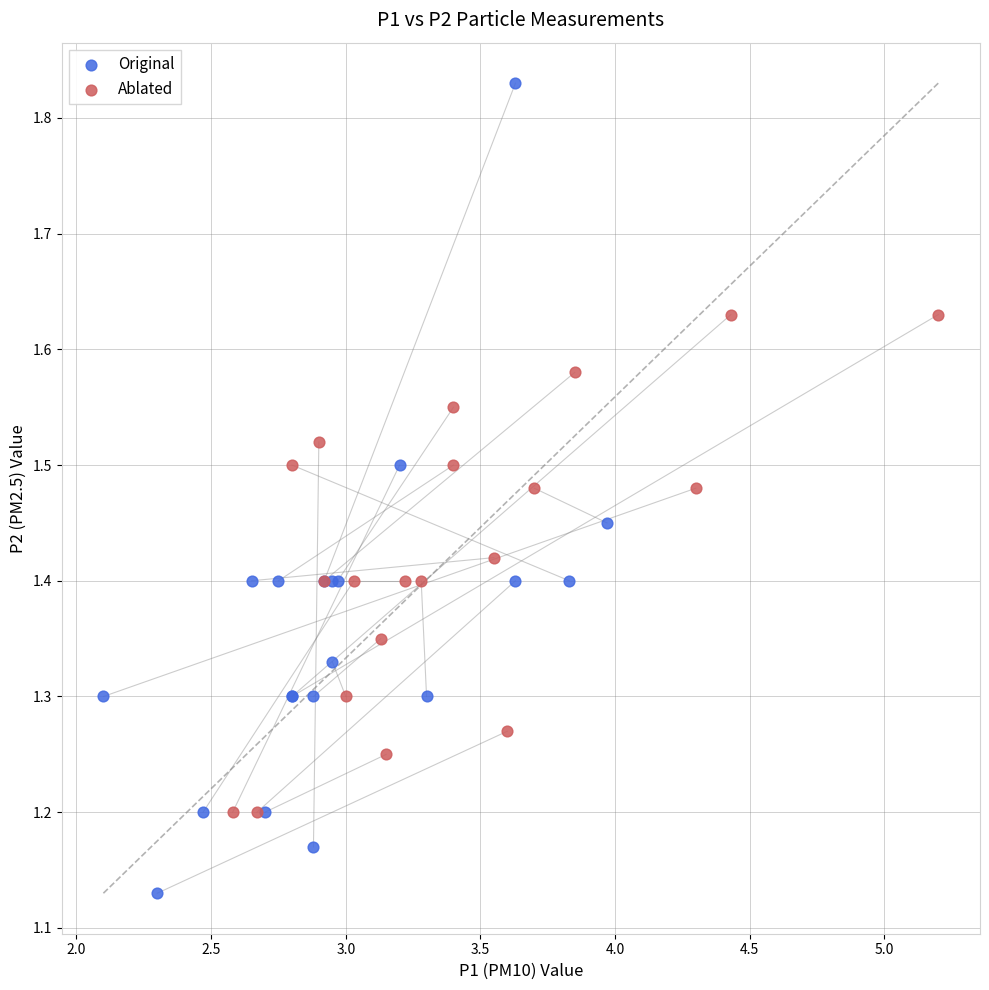

Which series reaches the minimum Y coordinate?

Original